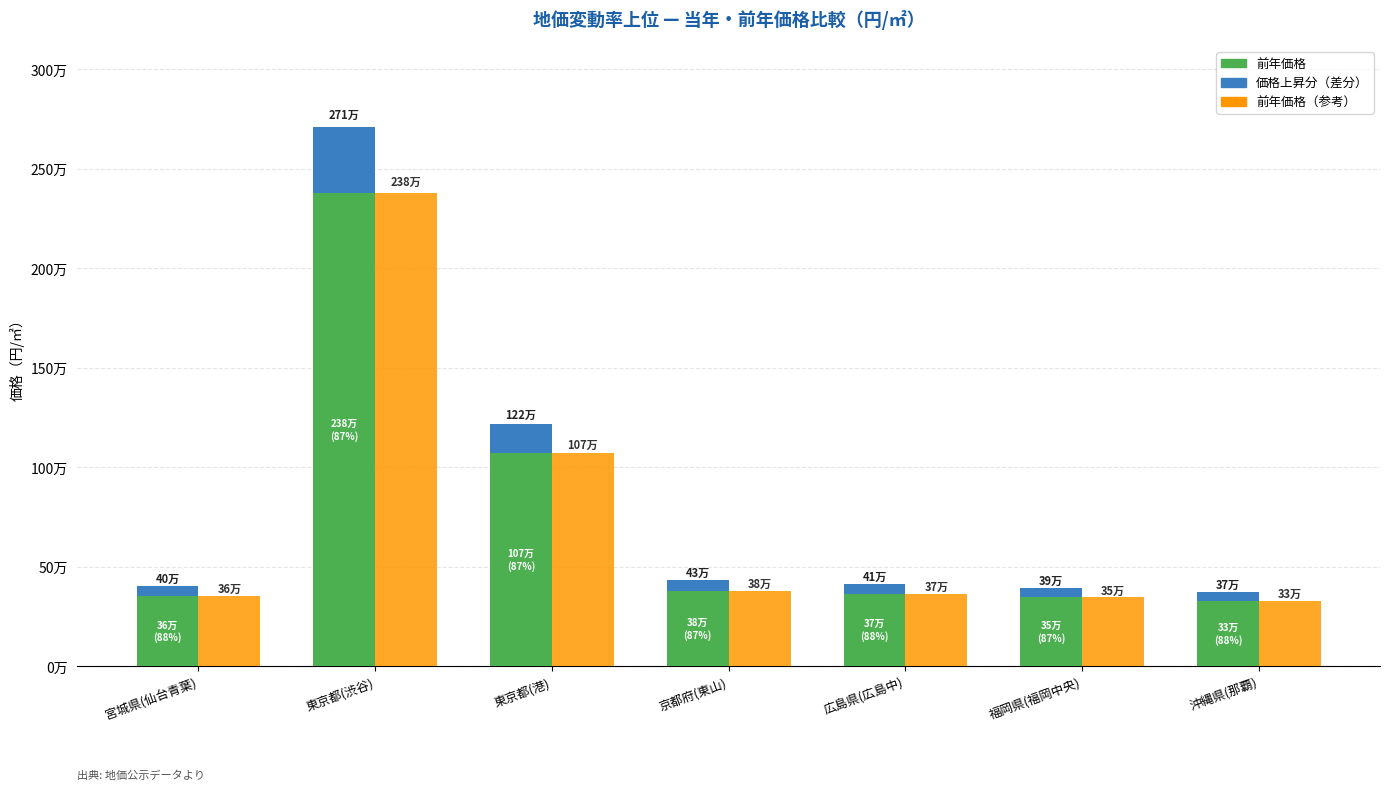

Where is 前年価格（参考） nearest to the value 1355000?

東京都(港)